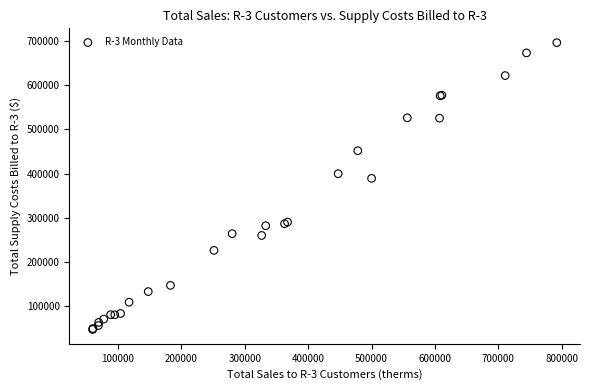

What Y value in the scatter plot is closest to 371653?

389048.0